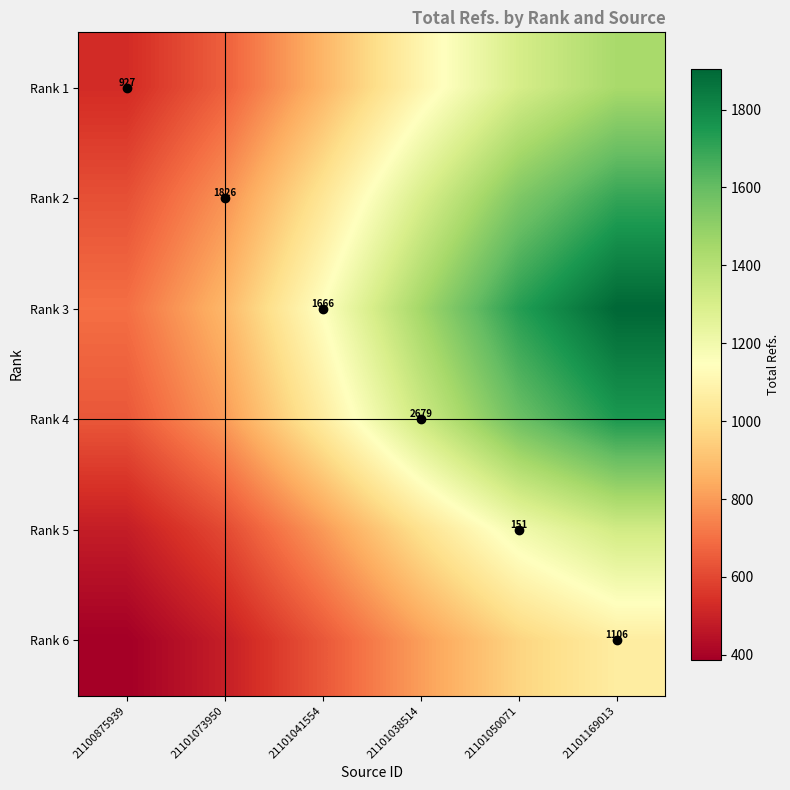

Is it true that Rank 2 equals 622.1 at 21100875939?

True